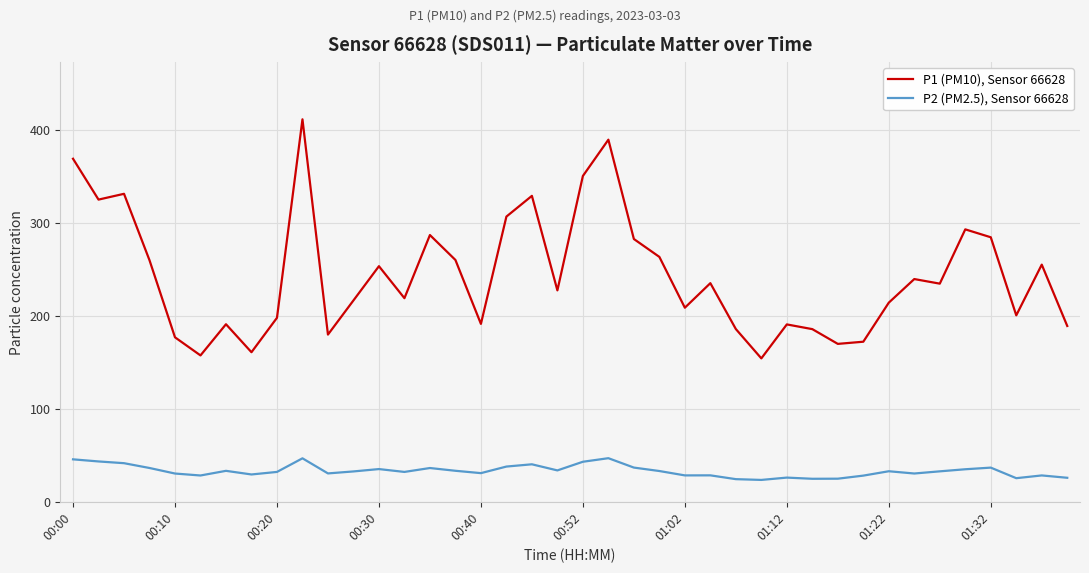

Rank the series by their average value, from highest to lowest.

P1 (PM10), Sensor 66628, P2 (PM2.5), Sensor 66628